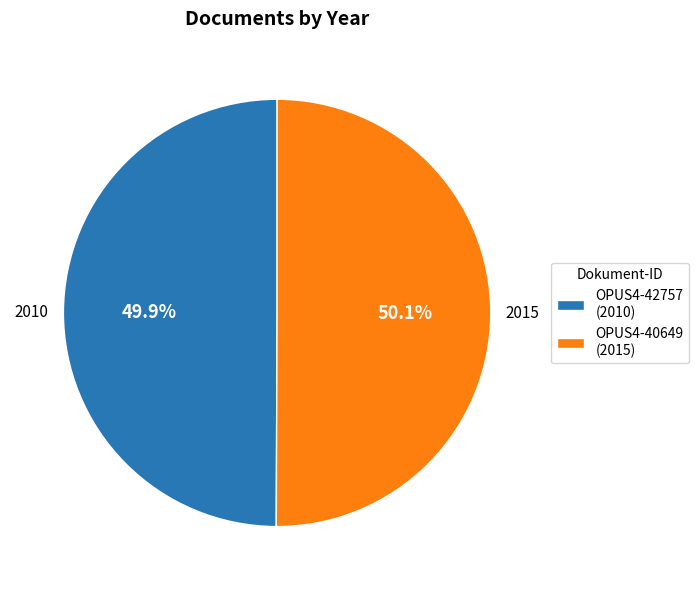

What is the ratio of the value at OPUS4-42757 to the value at OPUS4-40649?

1.0